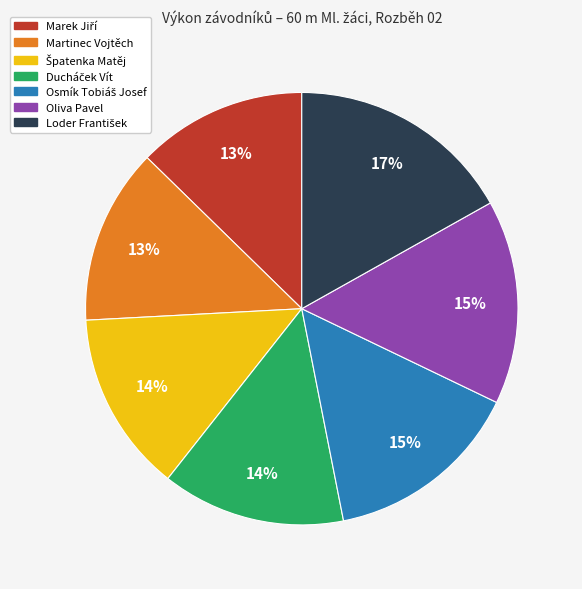

To the nearest percent, what portion does Oliva Pavel represent?

15%